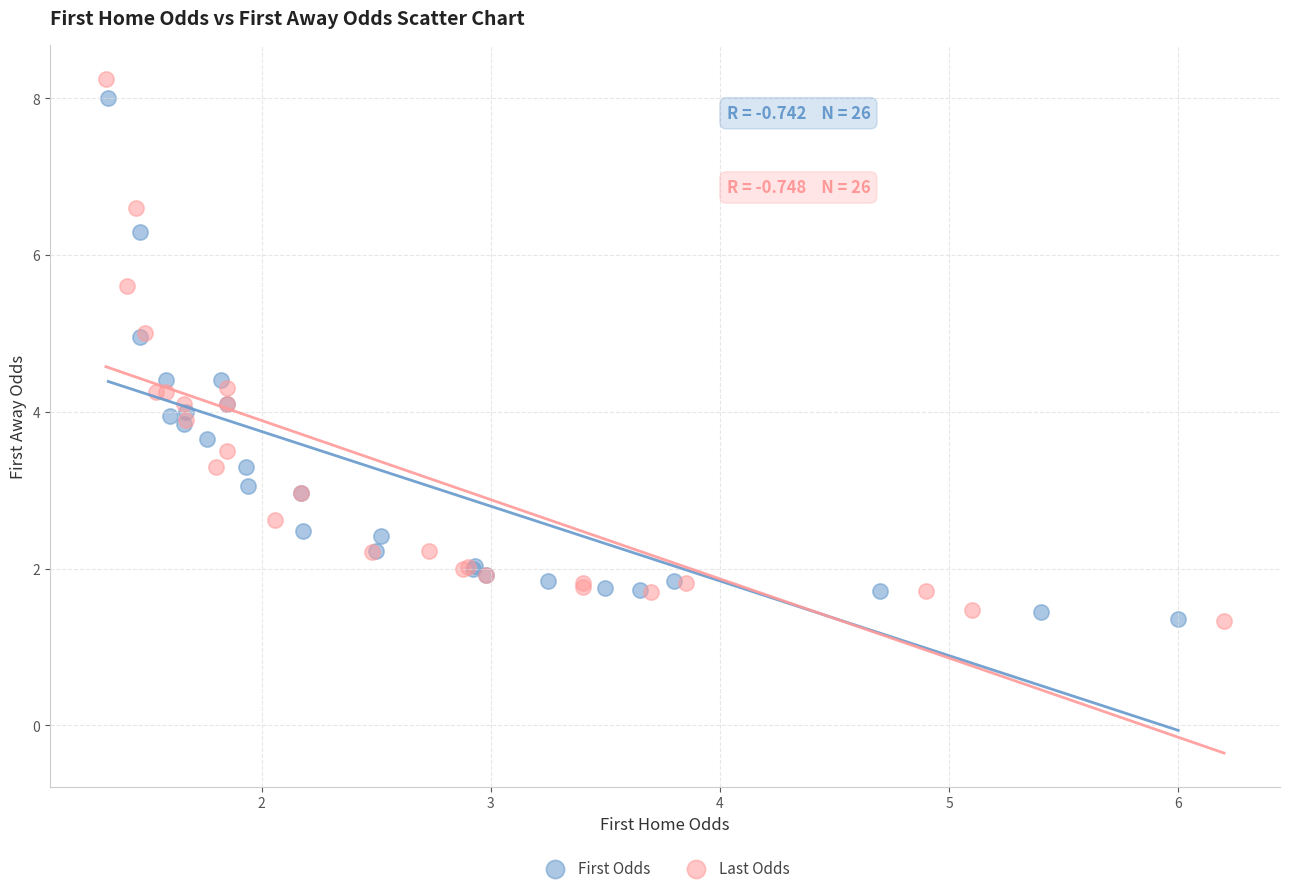

Which series has the widest spread of Y values?

Last Odds